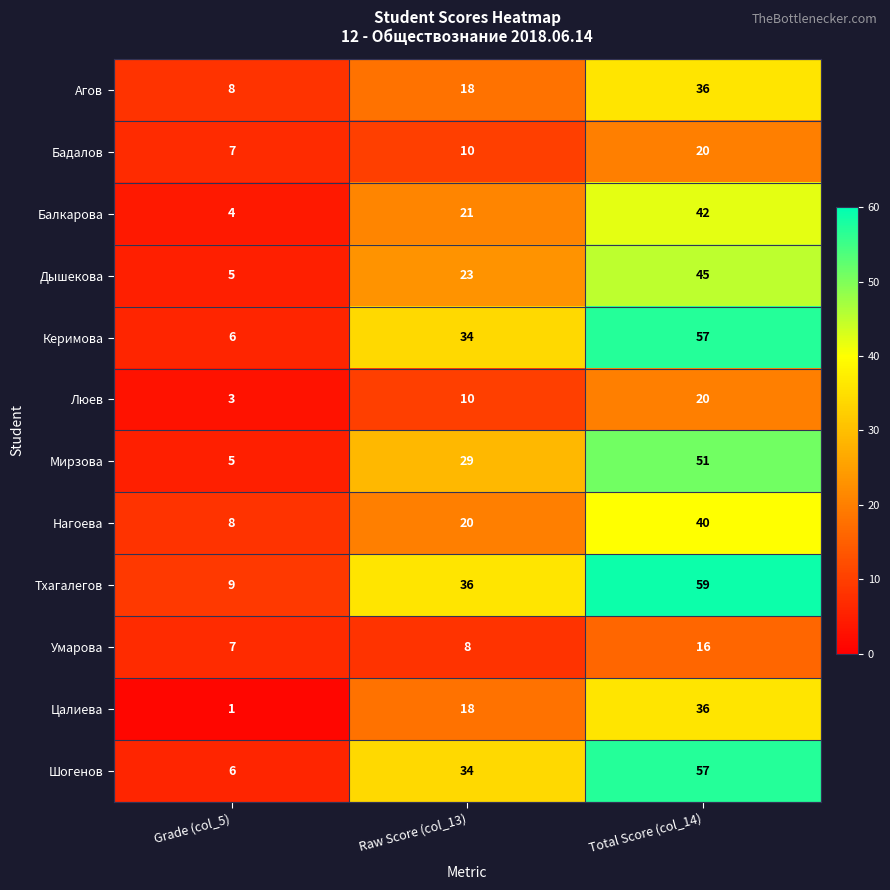

Which category has the lowest value across all series?

Grade (col_5)